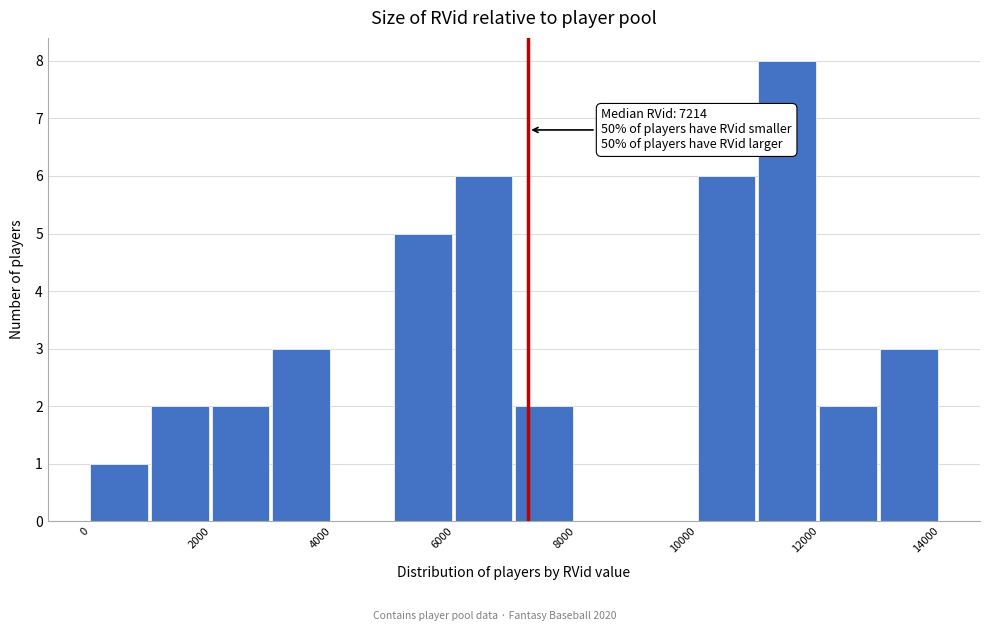

Over which range of the x-axis is the bar tallest?

11000 to 12000